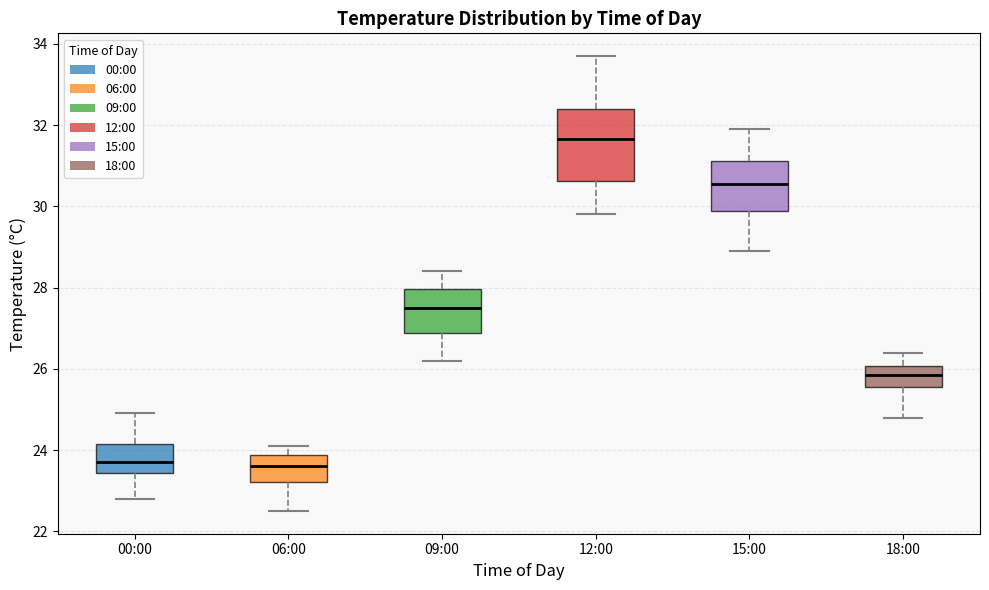

Reading left to right, read every box against the y-axis: the position of its median line, the range the box covers, and the ends of its whiskers. The values are not printed on the chart, so give them approximately, as read against the axis.

00:00: median 23.8, box 23.4 to 24.2, whiskers 22.8 to 25.0
06:00: median 23.6, box 23.2 to 23.8, whiskers 22.6 to 24.2
09:00: median 27.6, box 26.8 to 28.0, whiskers 26.2 to 28.4
12:00: median 31.6, box 30.6 to 32.4, whiskers 29.8 to 33.8
15:00: median 30.6, box 29.8 to 31.2, whiskers 29.0 to 32.0
18:00: median 25.8, box 25.6 to 26.0, whiskers 24.8 to 26.4